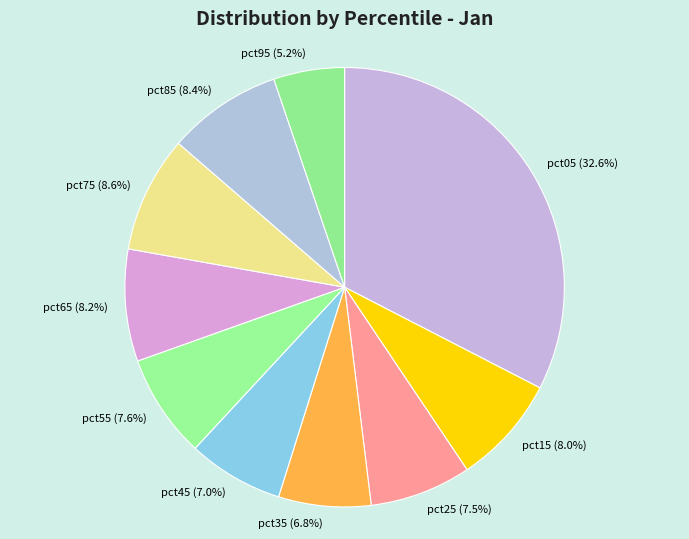

Is the sum of pct85 and pct45 greater than half?

No